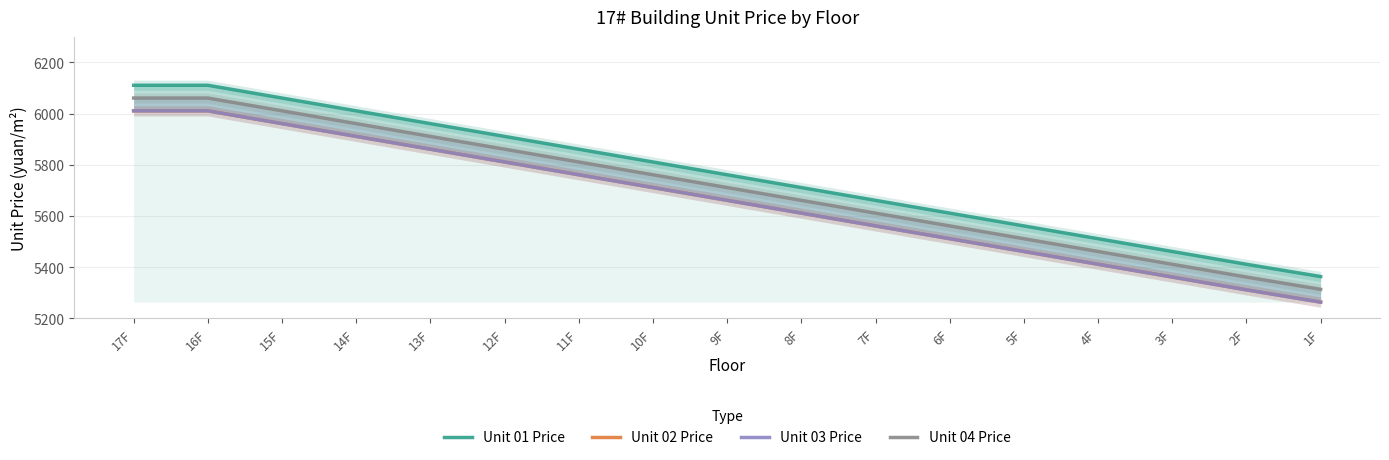

Which series has the largest range (max minus min)?

Unit 01 Price